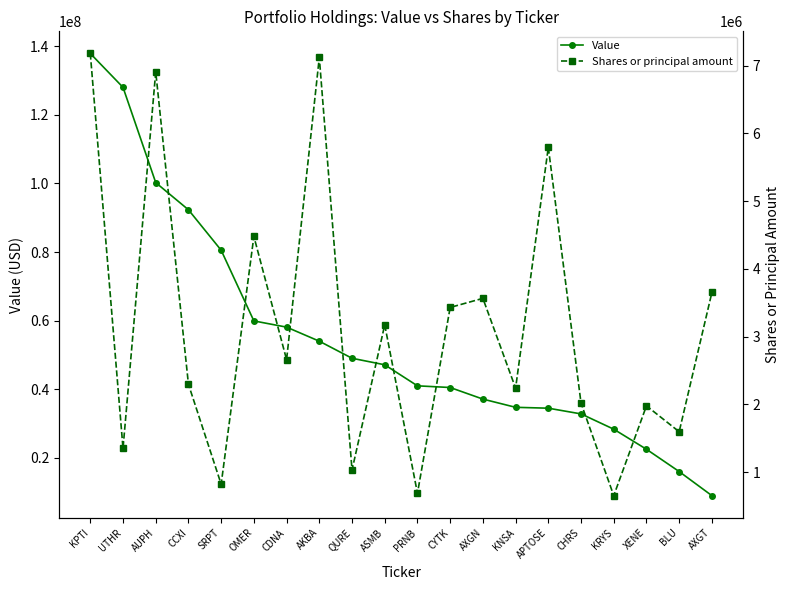

Rank the series by their average value, from lowest to highest.

Shares or principal amount, Value